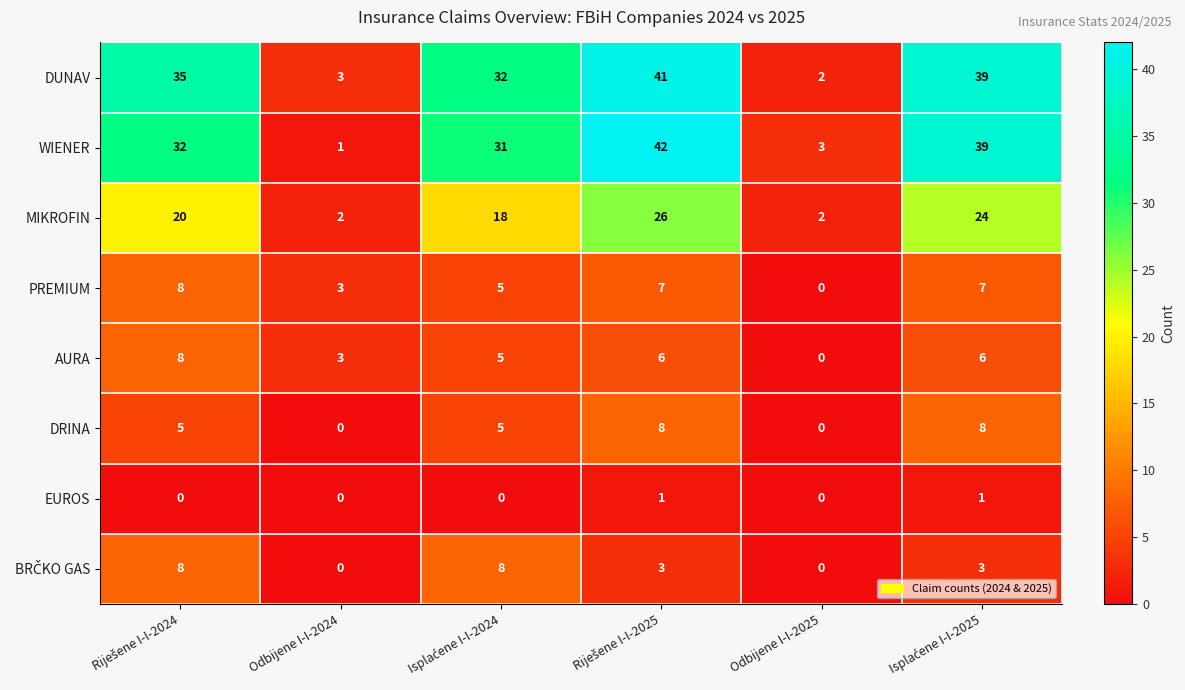

What is the maximum value for WIENER?

42